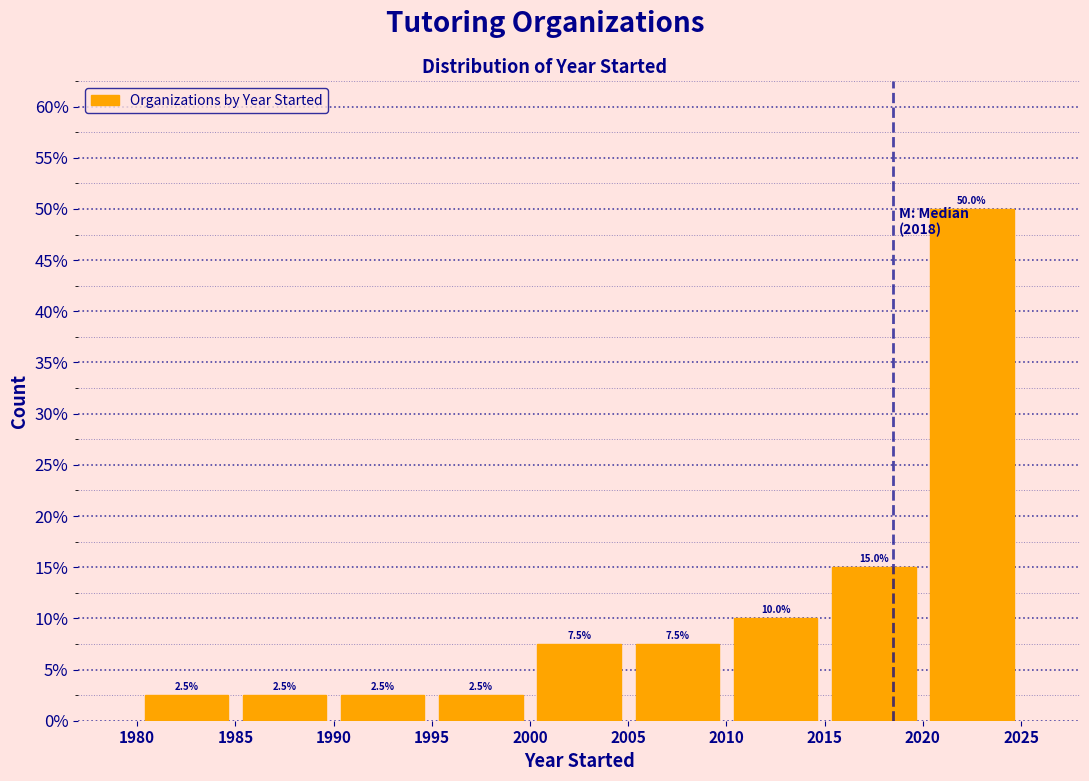

What is the height of the bar covering 2005 to 2010 on the x-axis?

7.5